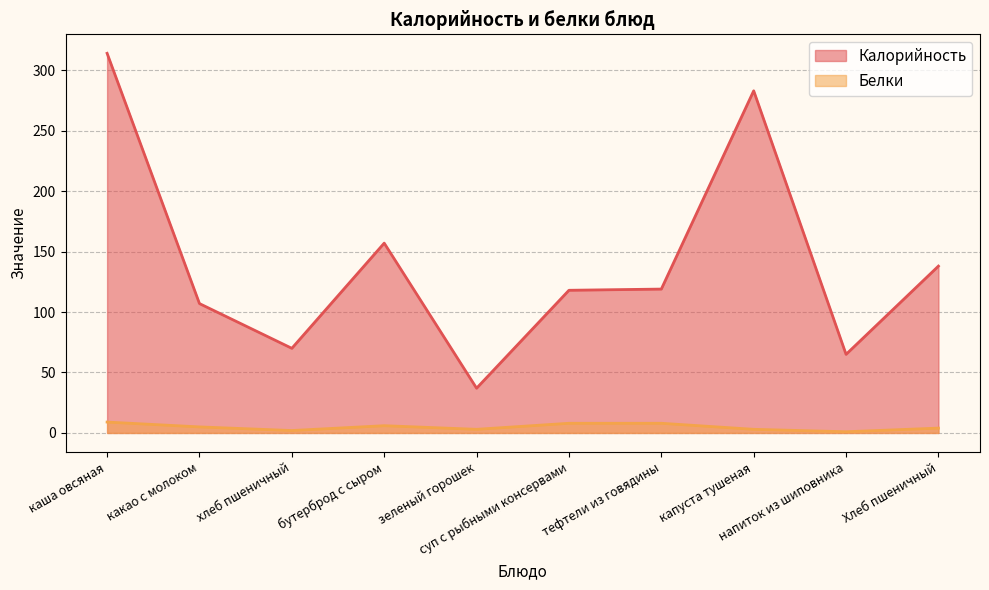

How many data points in Белки are above 5?

4